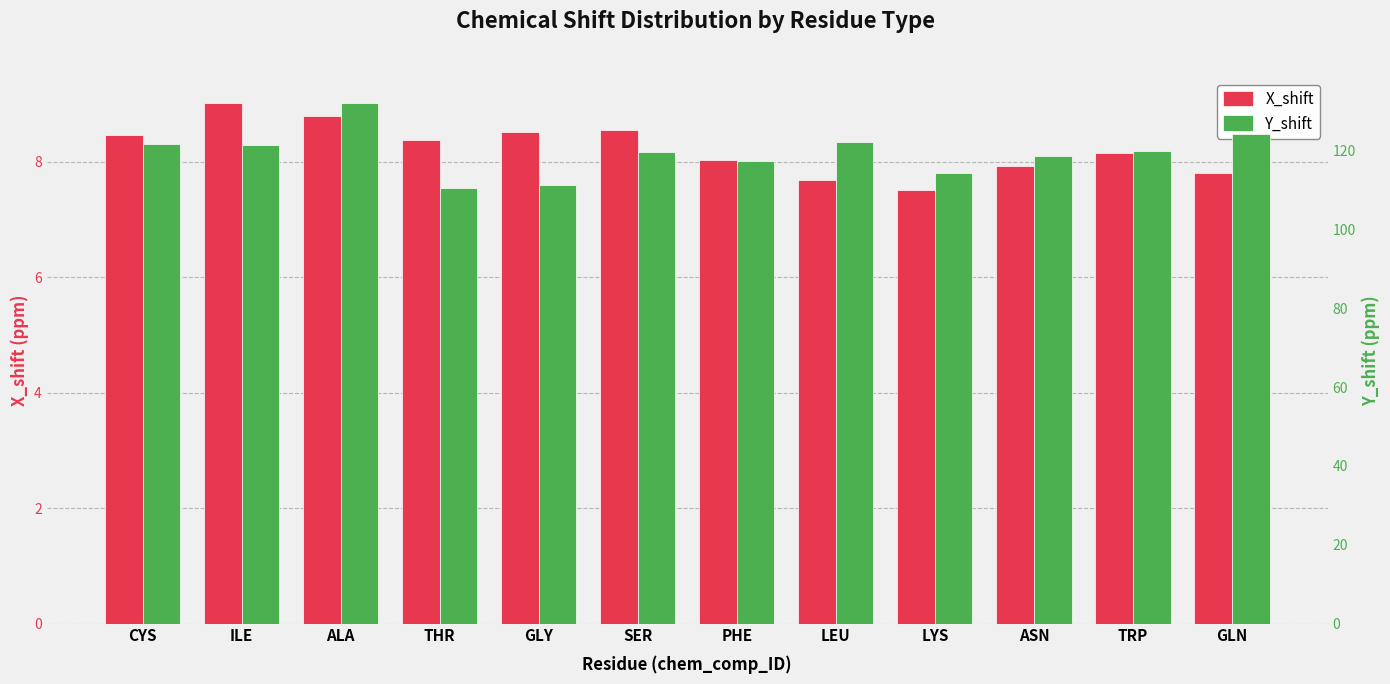

List the labels in order of Y_shift value, smallest first.

THR, GLY, LYS, PHE, ASN, SER, TRP, ILE, CYS, LEU, GLN, ALA